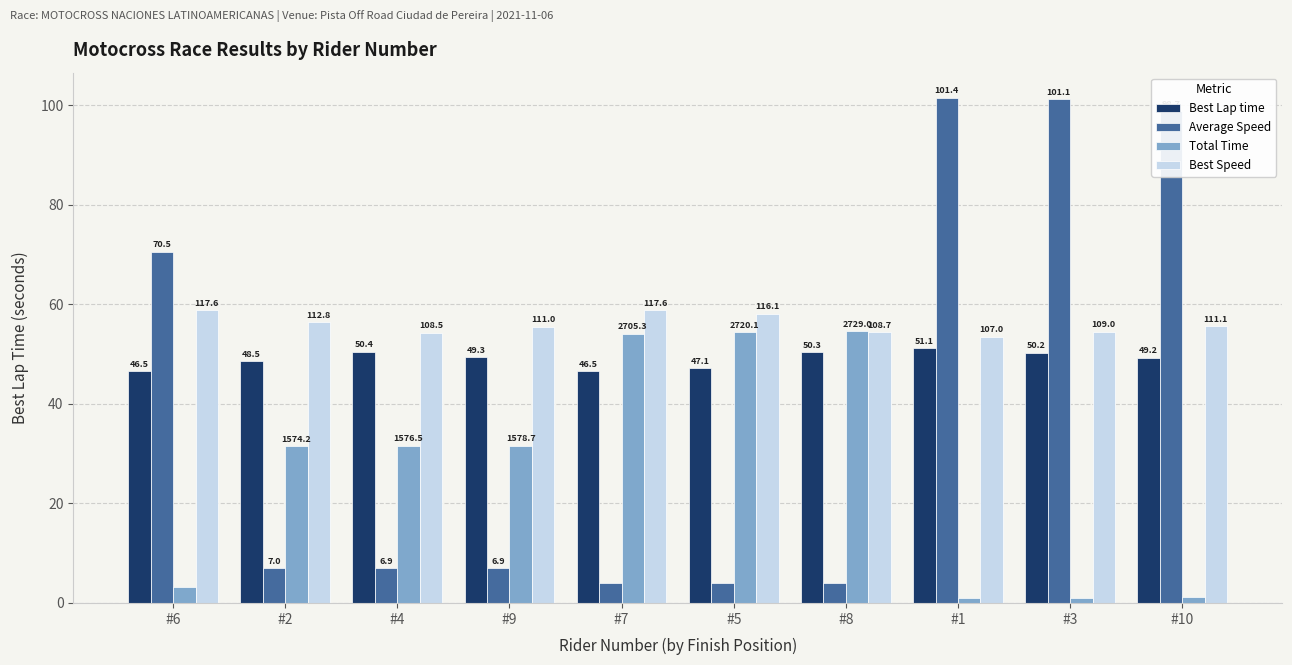

What is the maximum value for Best Speed?

58.8